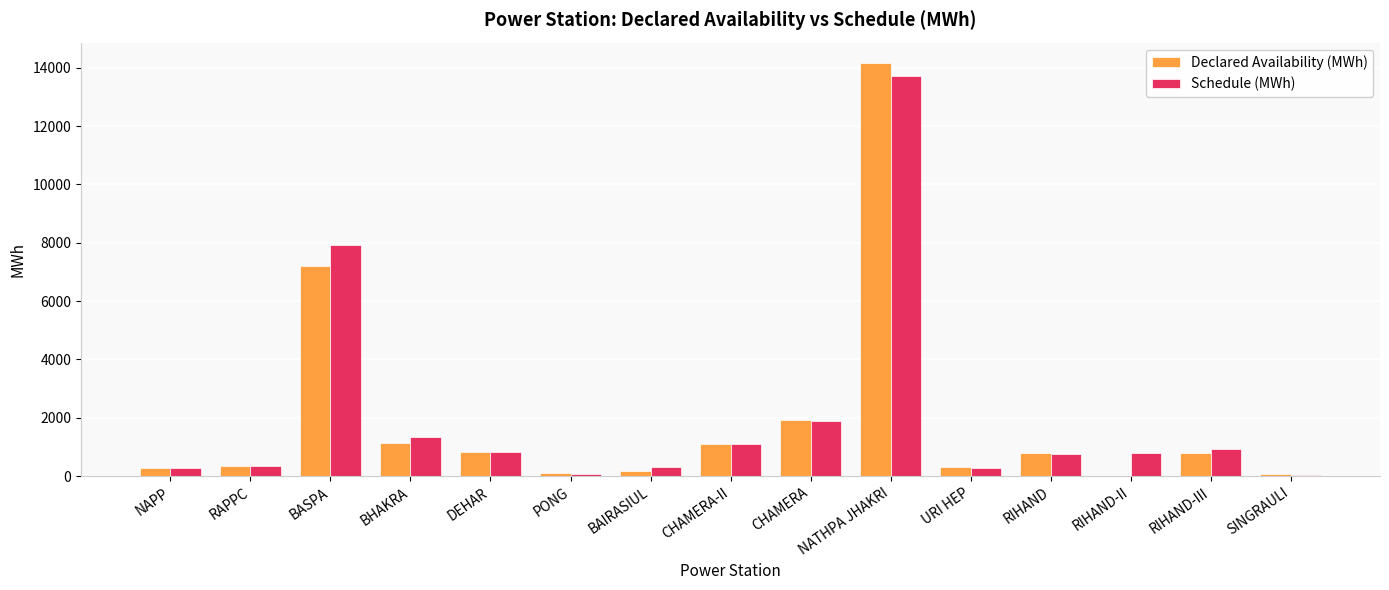

At which category is the sum across all series the highest?

NATHPA JHAKRI